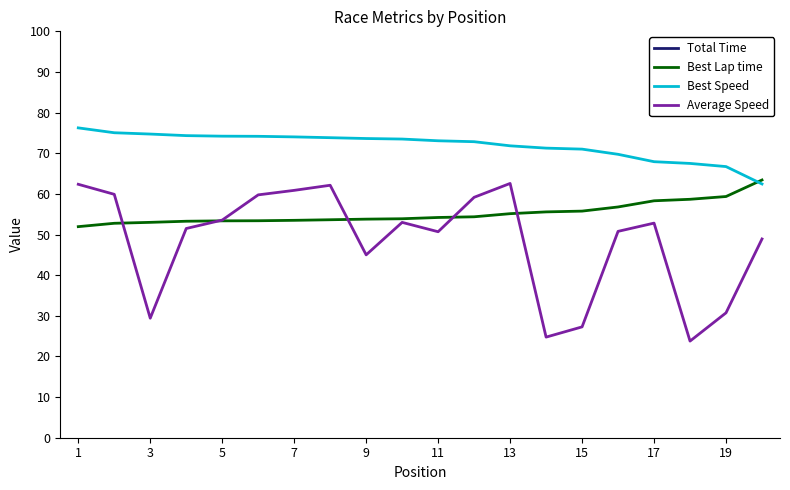

How many data points in Total Time are above 468?

10